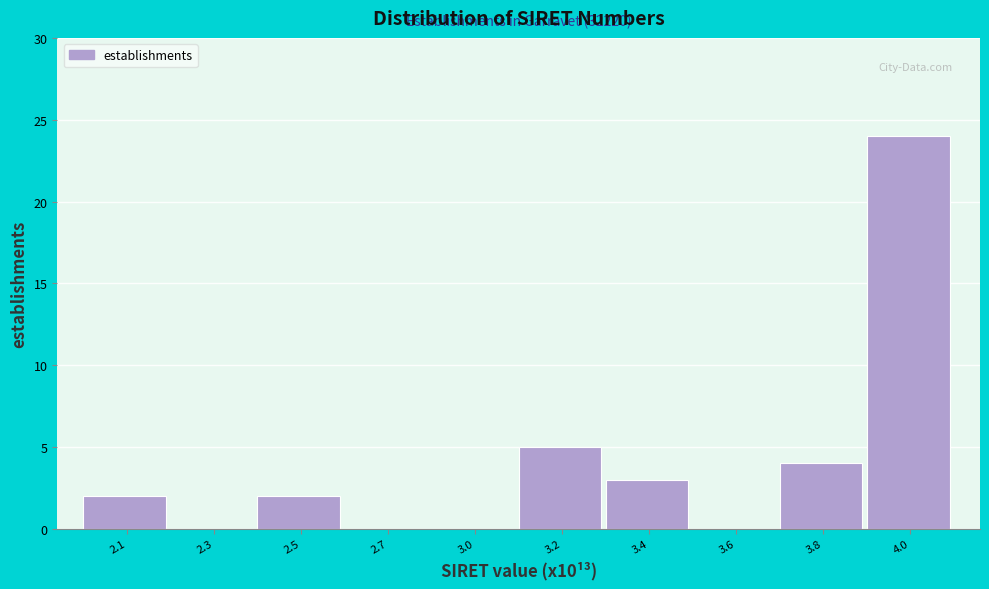

Reading left to right, list all the values displayed in this chart.

2.1=2	2.3=0	2.5=2	2.7=0	3.0=0	3.2=5	3.4=3	3.6=0	3.8=4	4.0=24